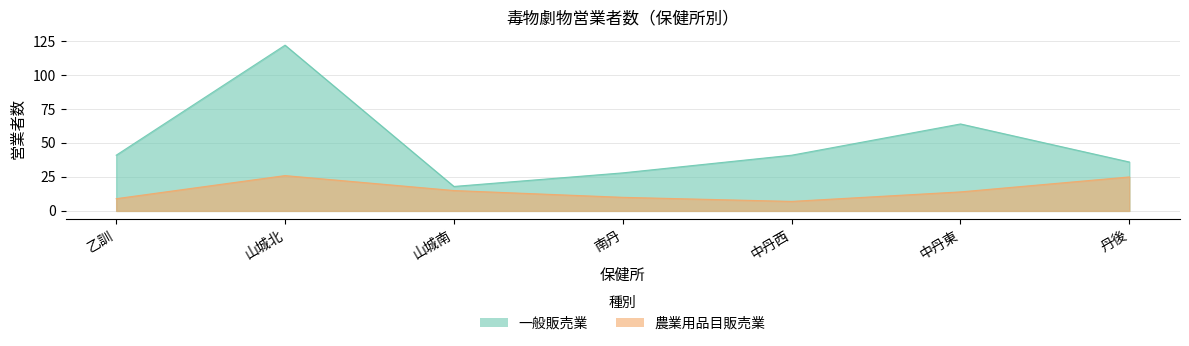

Reading left to right, transcribe all the data shown in this chart.

一般販売業: 乙訓=41	山城北=122	山城南=18	南丹=28	中丹西=41	中丹東=64	丹後=36
農業用品目販売業: 乙訓=9	山城北=26	山城南=15	南丹=10	中丹西=7	中丹東=14	丹後=25